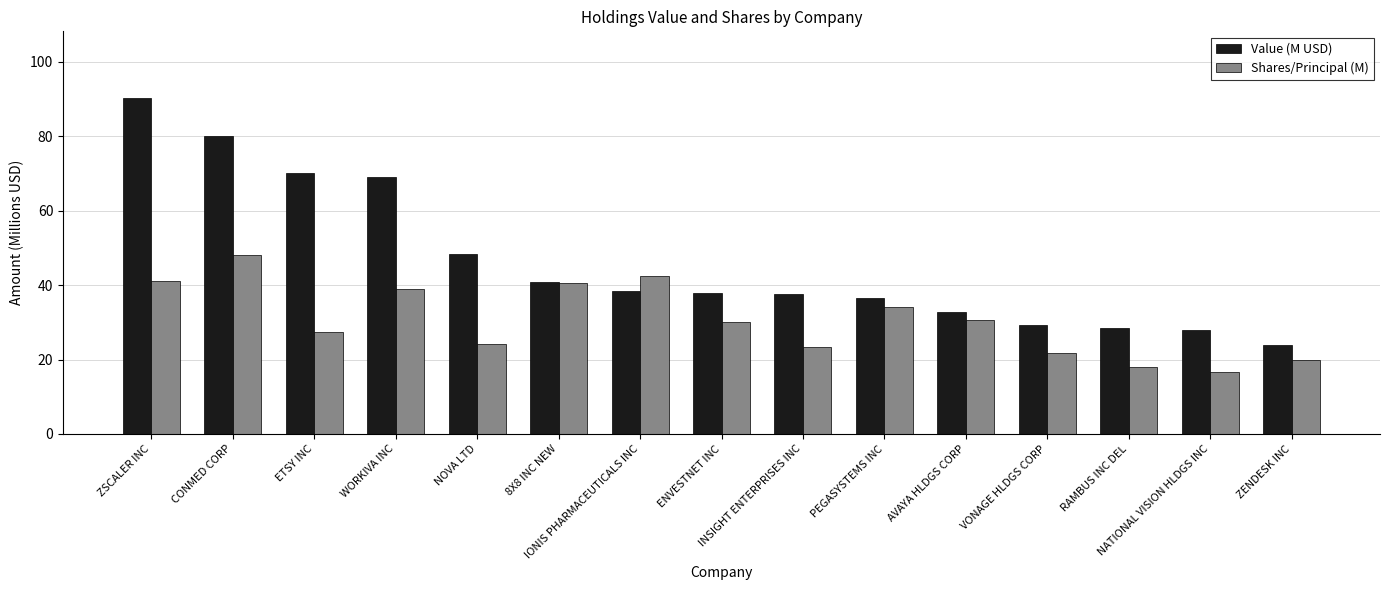

What position from the left is CONMED CORP?

2